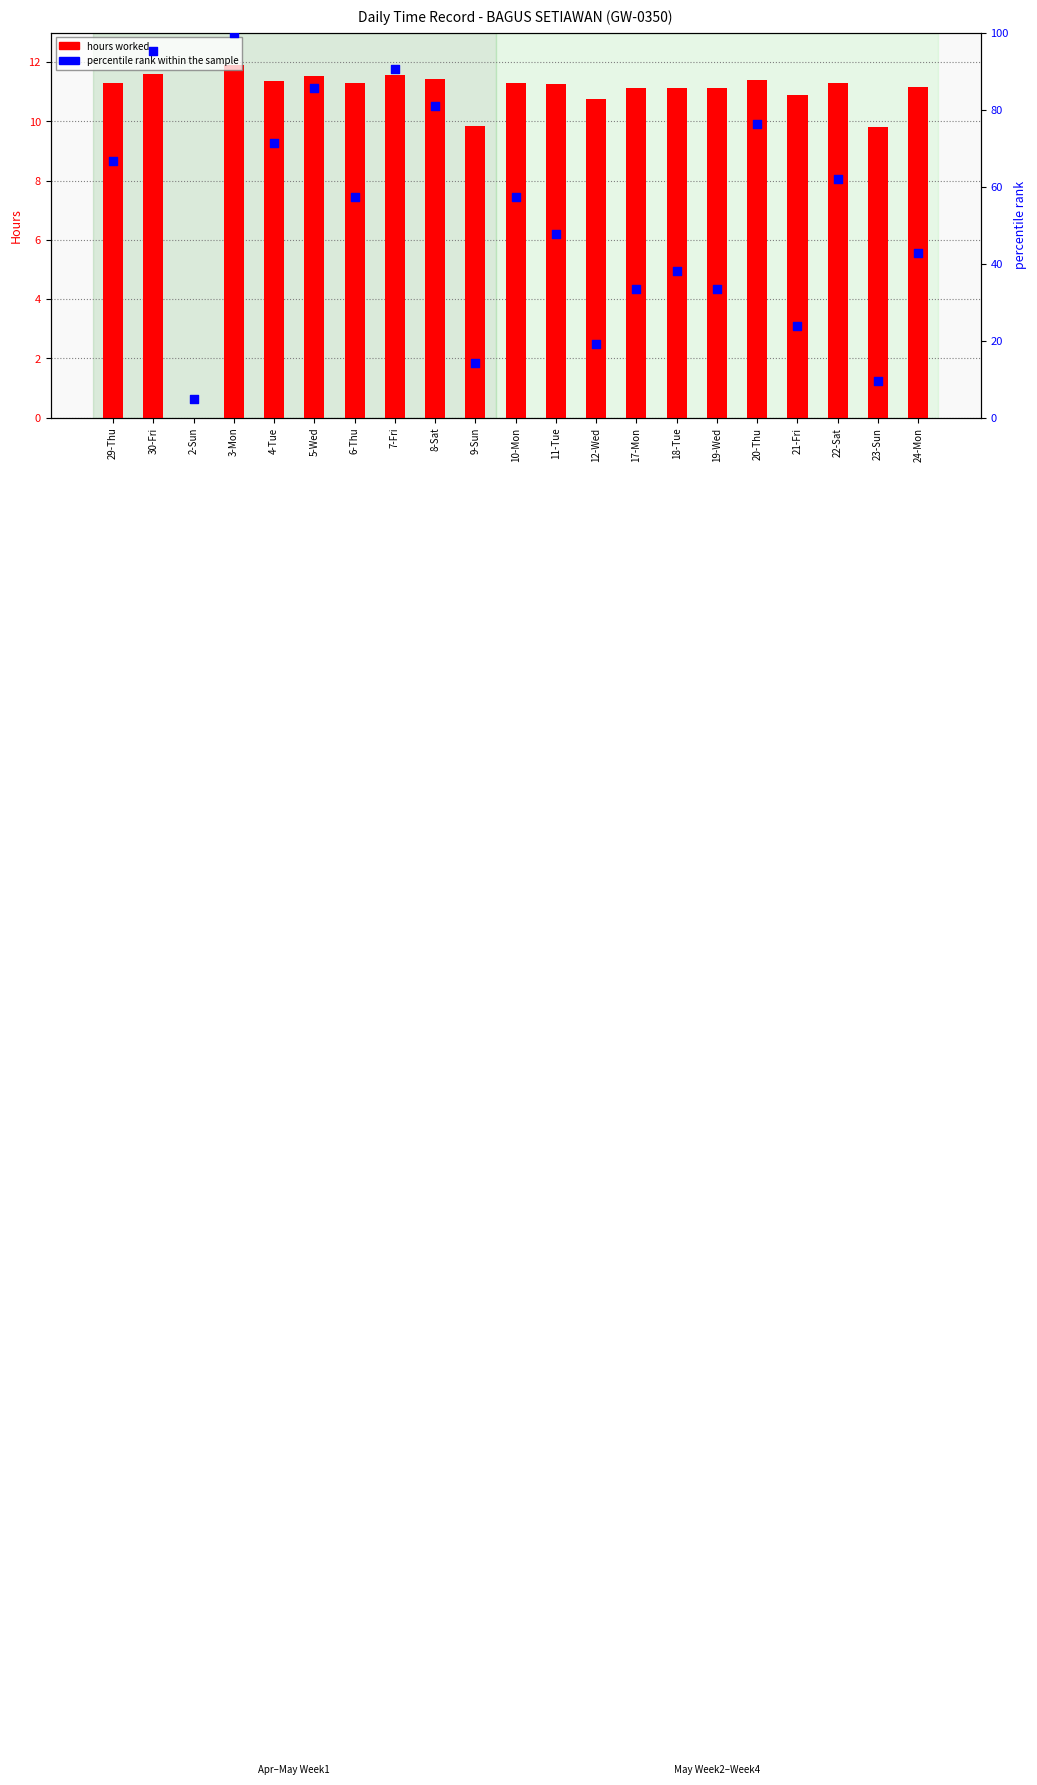

Which series has the largest total across all categories?

percentile rank within the sample